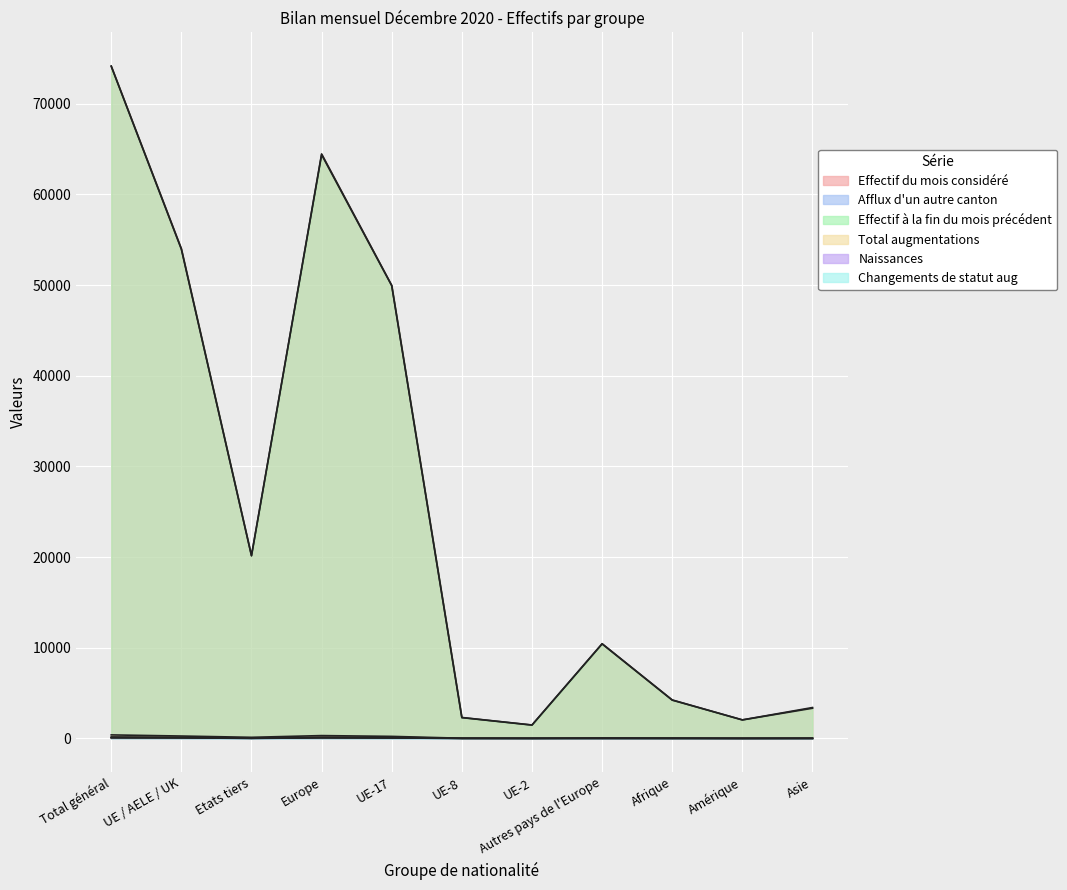

Is it true that Effectif du mois considéré equals 27435 at Etats tiers?

False